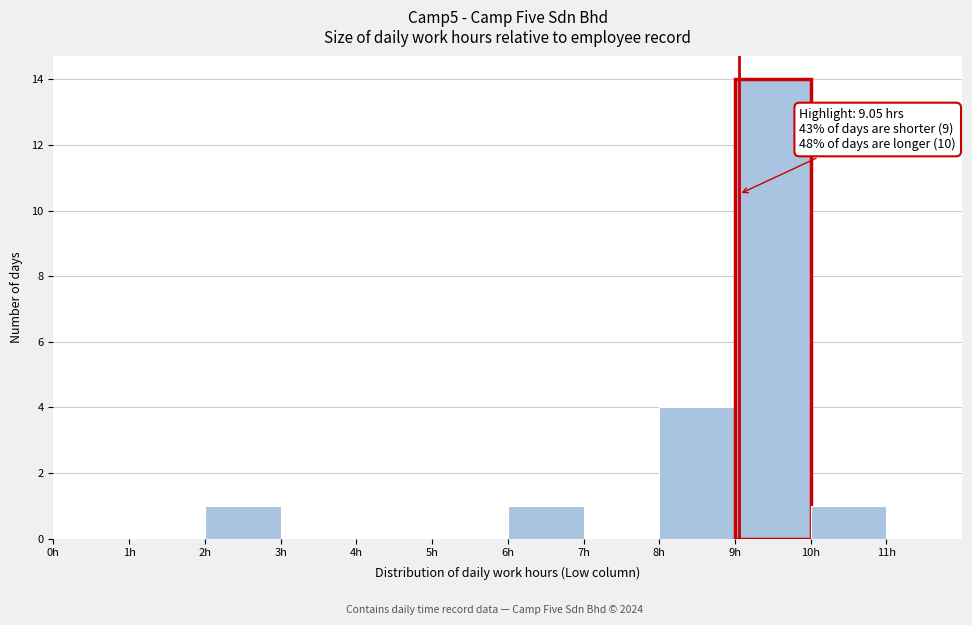

Which range on the x-axis has the tallest bar?

9 to 10